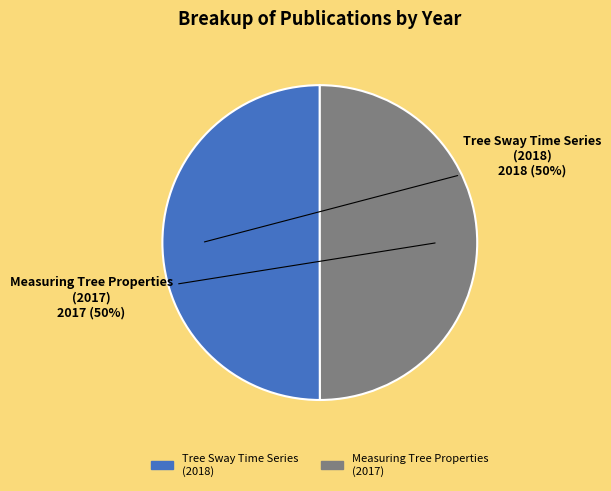

Is the sum of Tree Sway Time Series (2018) and Measuring Tree Properties (2017) greater than half?

Yes